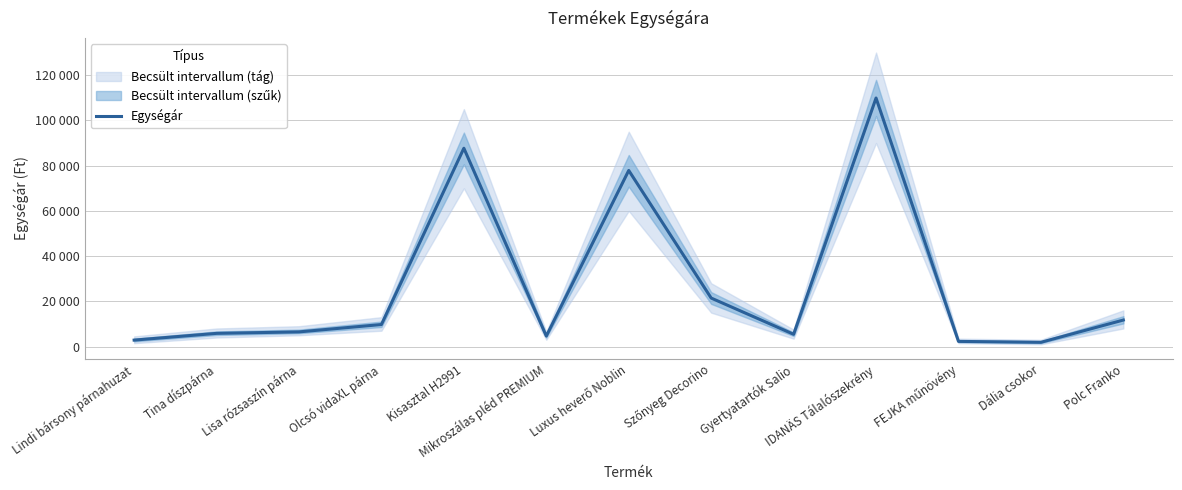

Approximately how many times larger is the value at Dália csokor compared to Mikroszálas pléd PREMIUM?

0.4